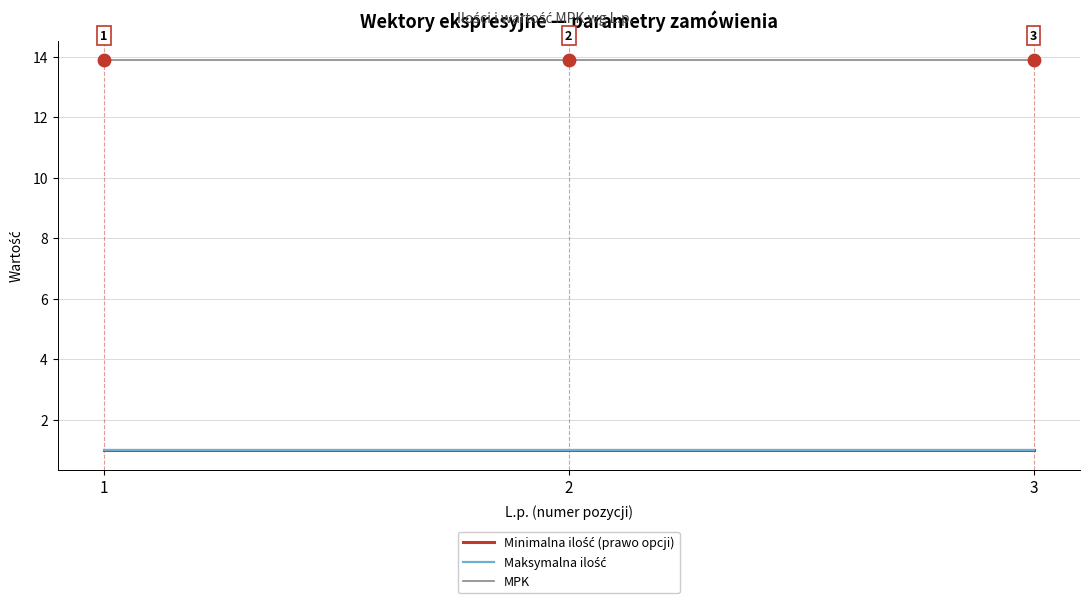

Is this an area chart (filled region under the line)?

No